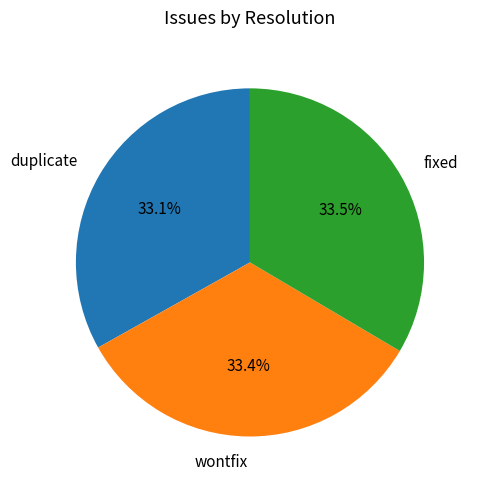

Does wontfix represent more than half of the total?

No